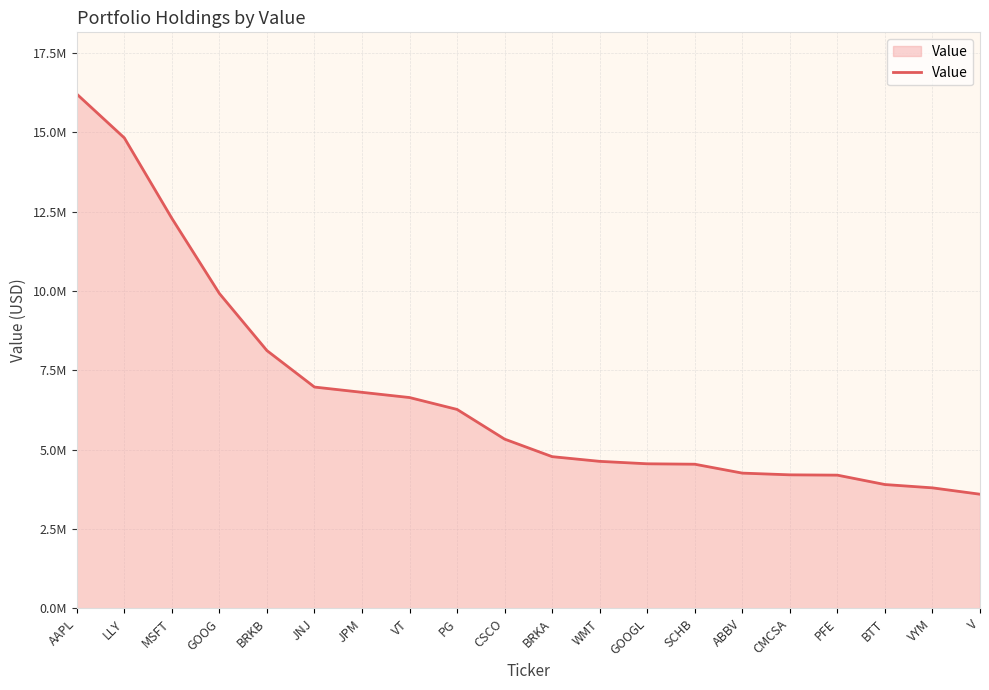

Does the chart have visible grid lines?

Yes